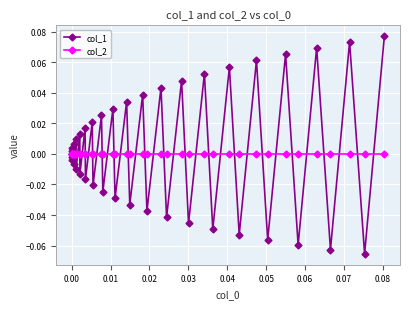

True or false: col_1 has more than 2 interior local peaks.

True